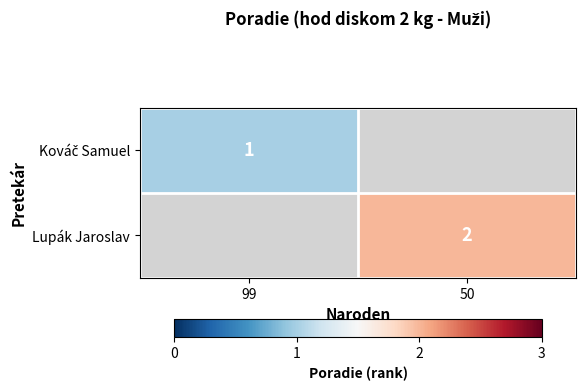

Which has a higher value, 99 or 50?

50